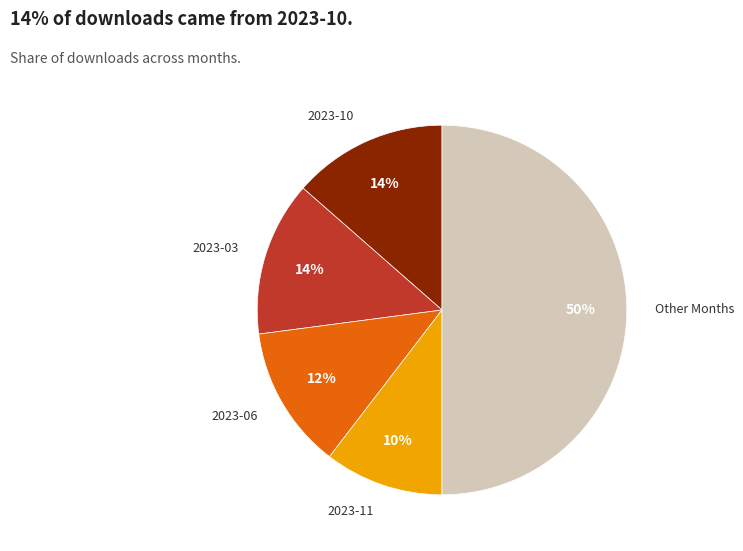

To the nearest percent, what is the difference between the largest and smallest slice percentages?

40%